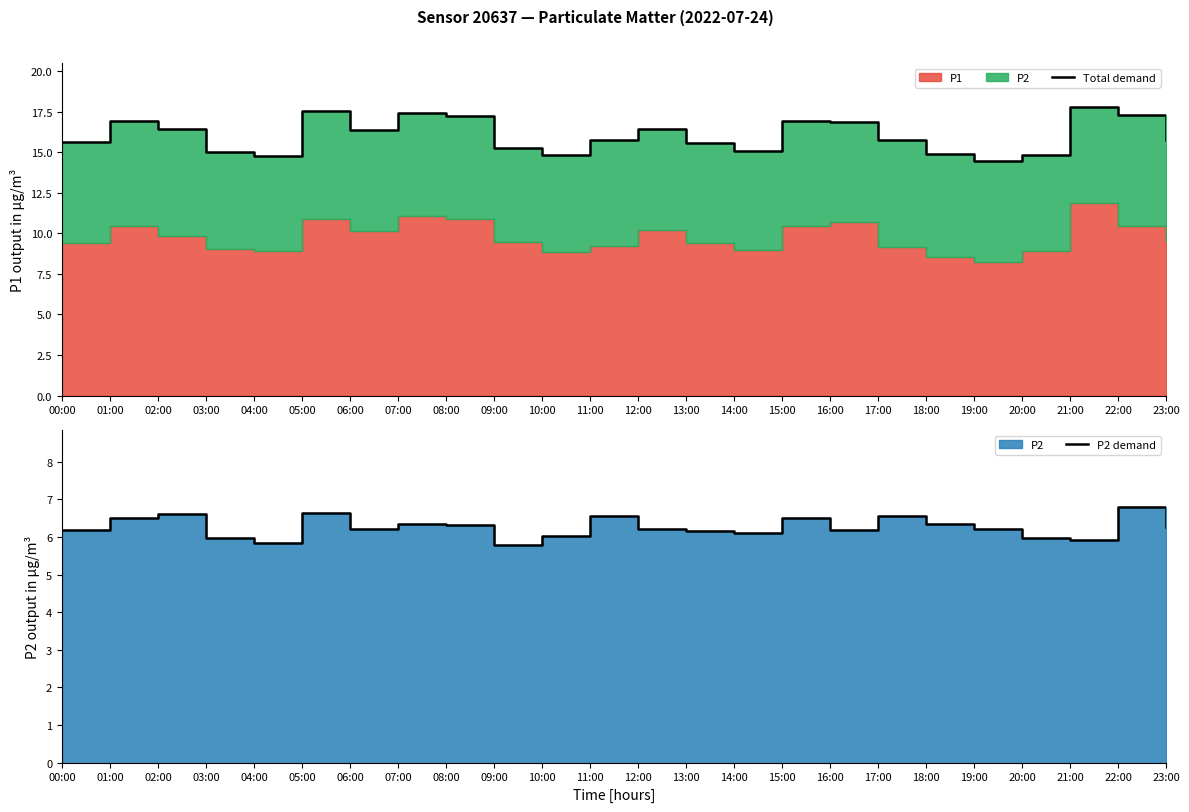

How many lines are shown in the chart?

2